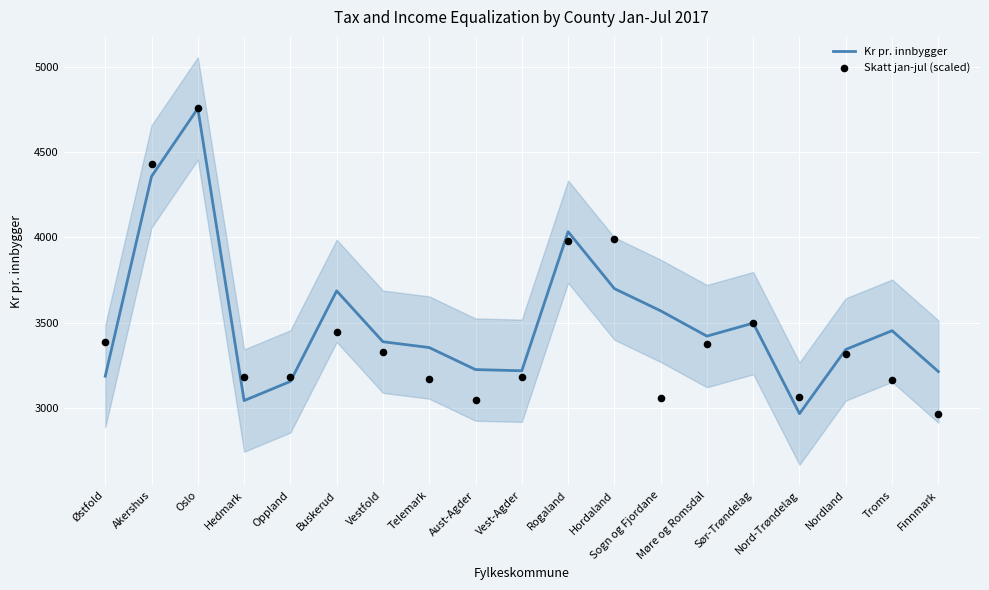

Which series contains the highest Y value?

Kr pr. innbygger